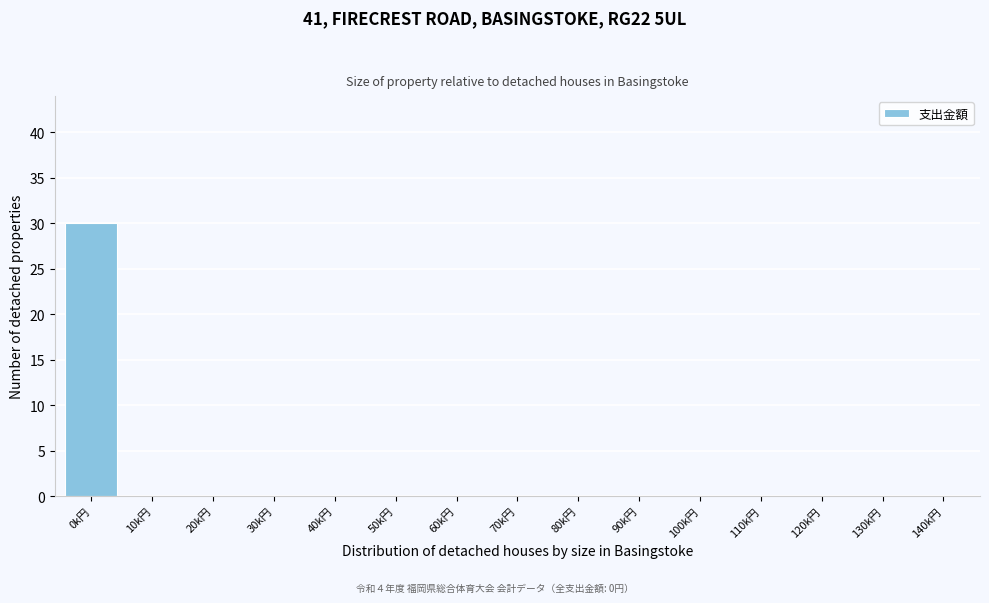

Reading left to right, transcribe all the data shown in this chart.

0k円=30	10k円=0	20k円=0	30k円=0	40k円=0	50k円=0	60k円=0	70k円=0	80k円=0	90k円=0	100k円=0	110k円=0	120k円=0	130k円=0	140k円=0